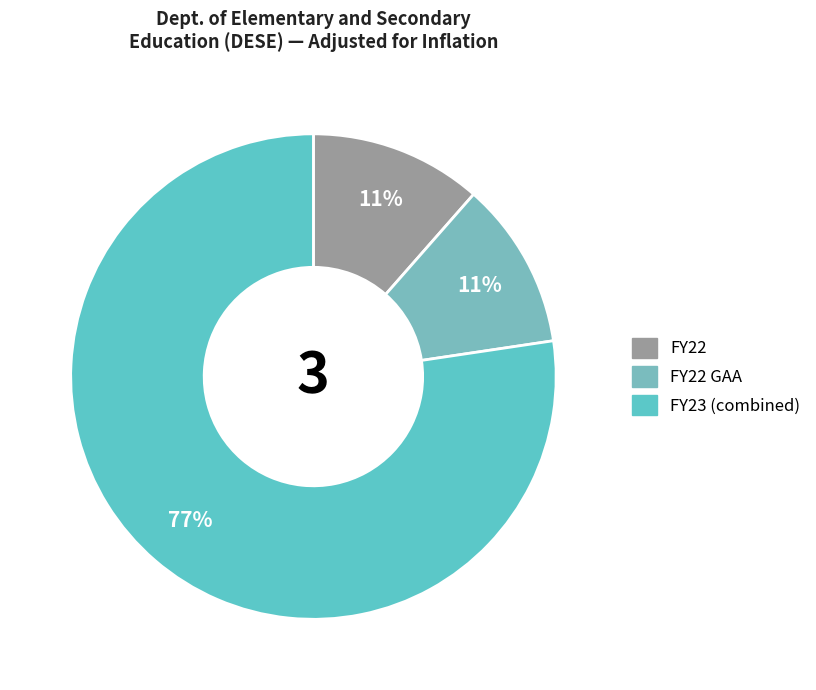

How many slices are in this pie chart?

3